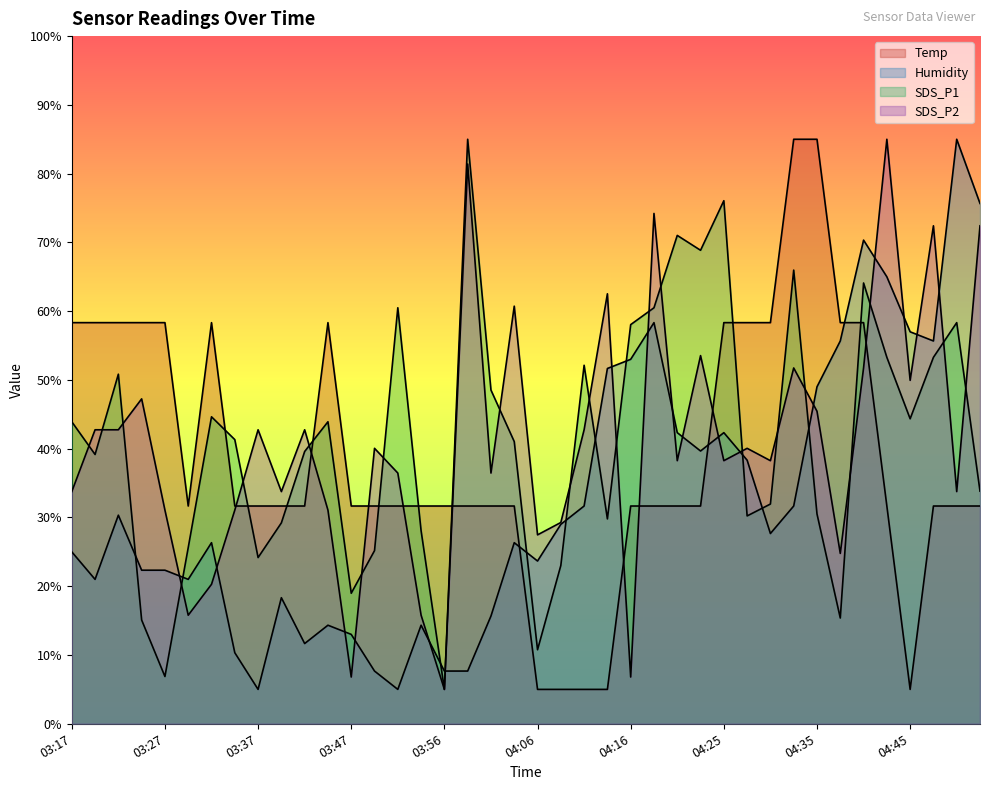

How many times do Temp and Humidity cross each other?

3